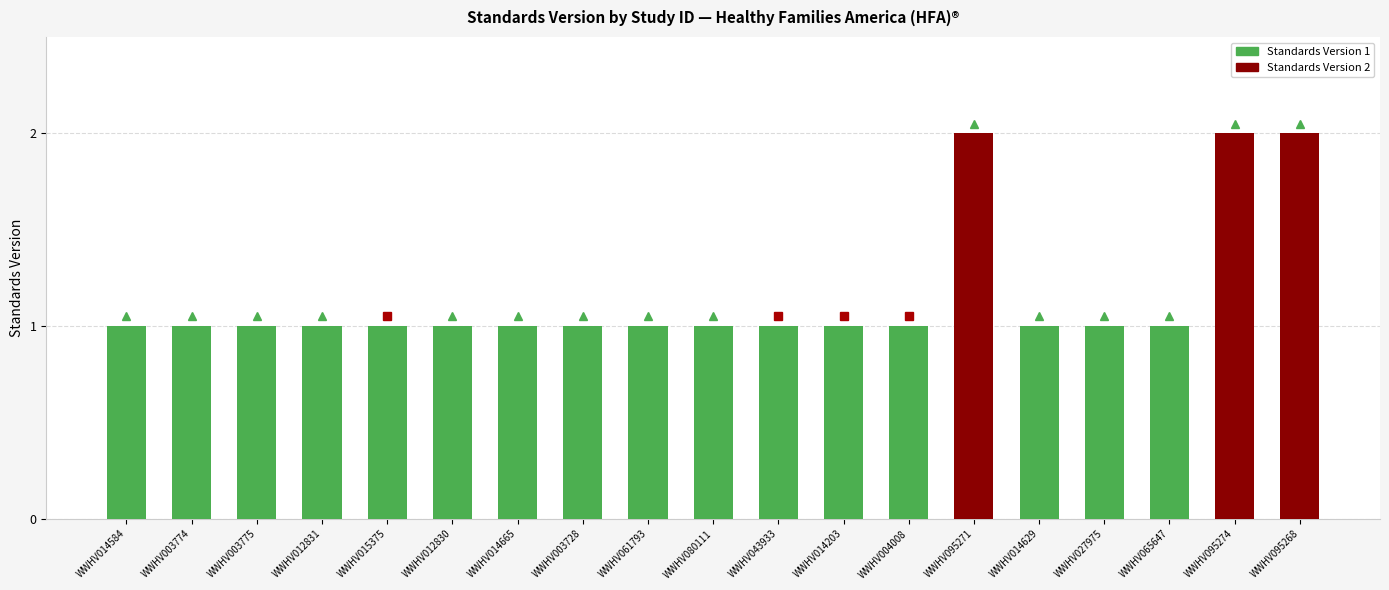

What is the label of the 12th bar from the right?

WWHV003728